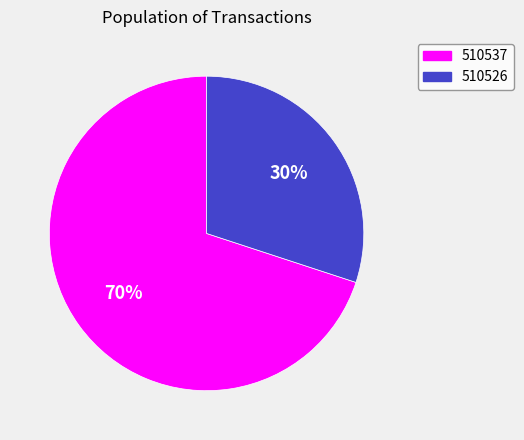

Which slice is the largest?

510537